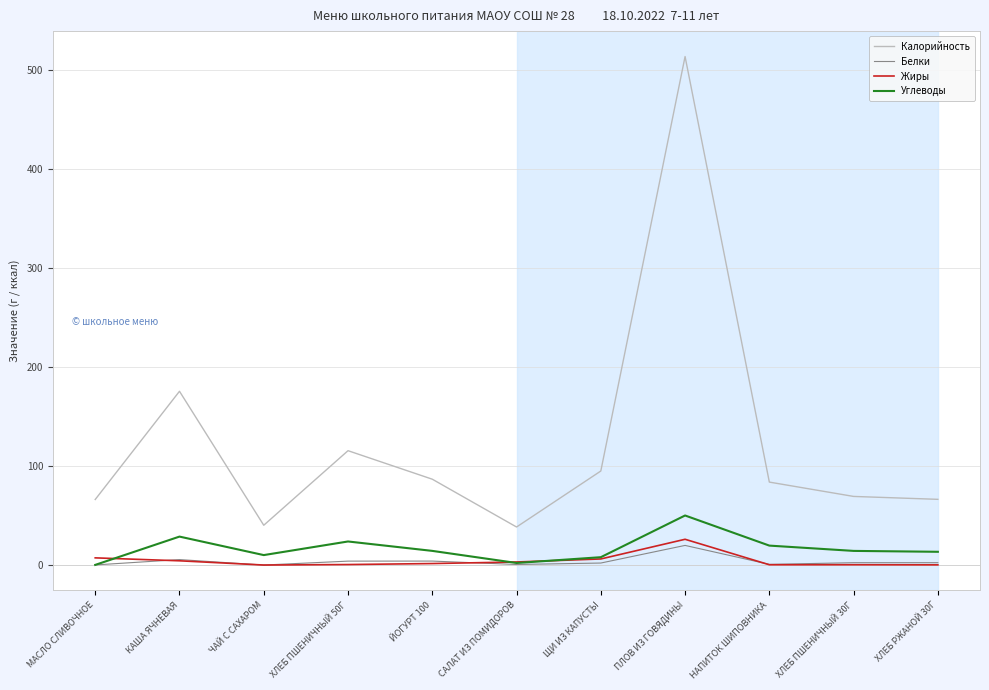

What position from the right is ХЛЕБ ПШЕНИЧНЫЙ 30Г?

2